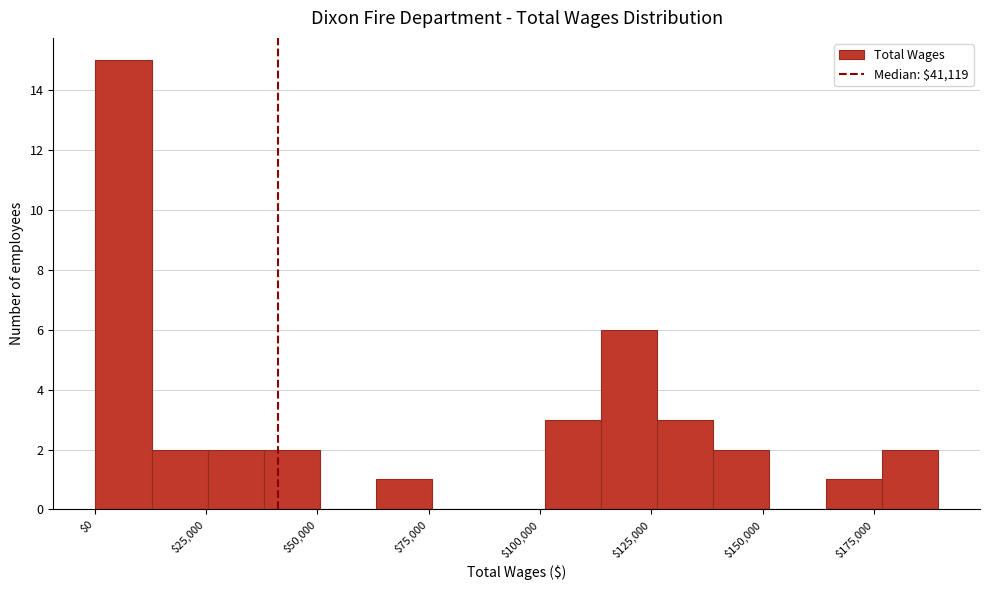

Around what value on the x-axis is the tallest bar? Give the approximate position of its centre, as read against the axis.

5000